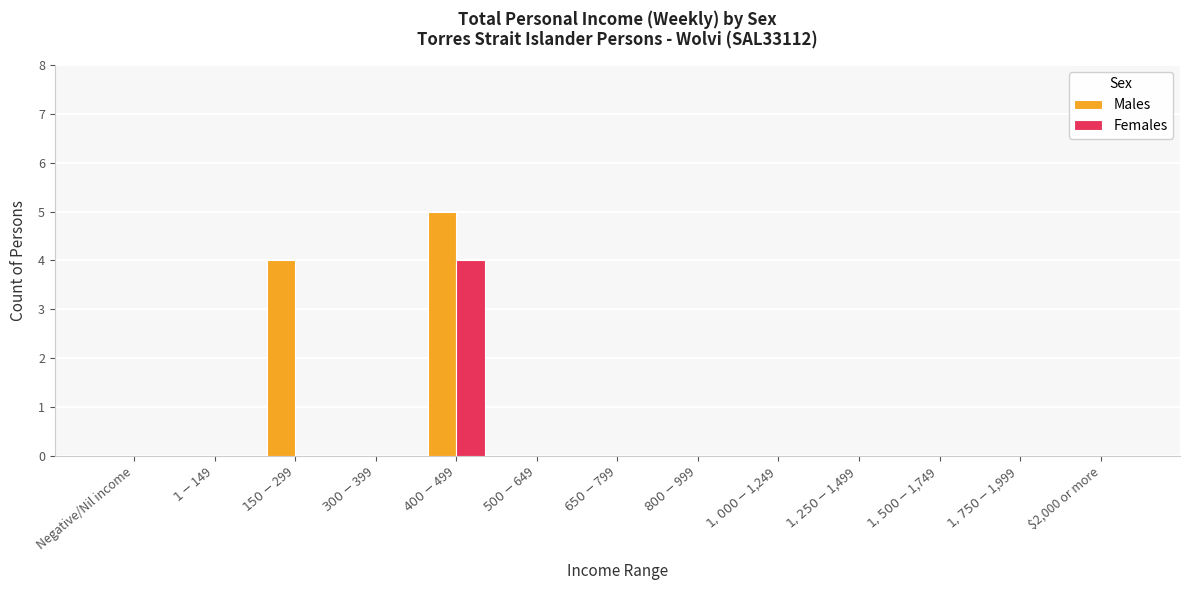

What are all the series names shown in the legend?

Males, Females